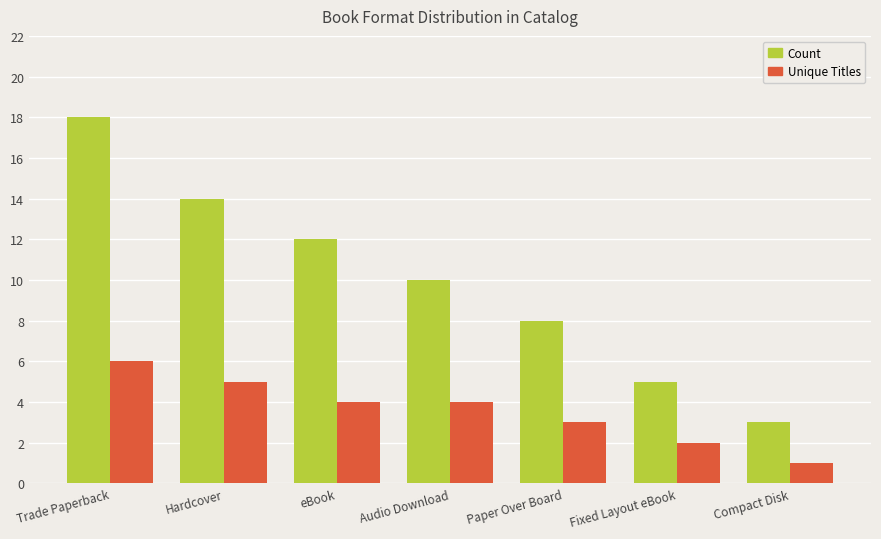

At which label does Unique Titles reach its peak?

Trade Paperback